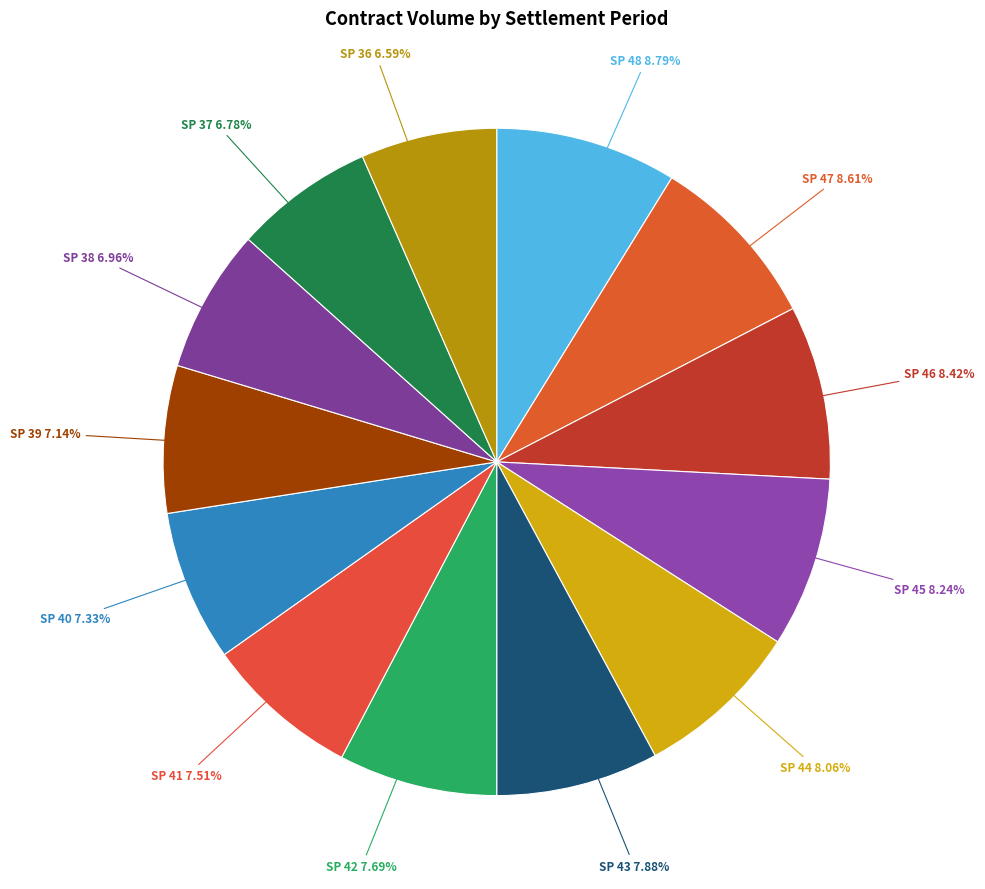

To the nearest percent, what is the difference between the largest and smallest slice percentages?

2%